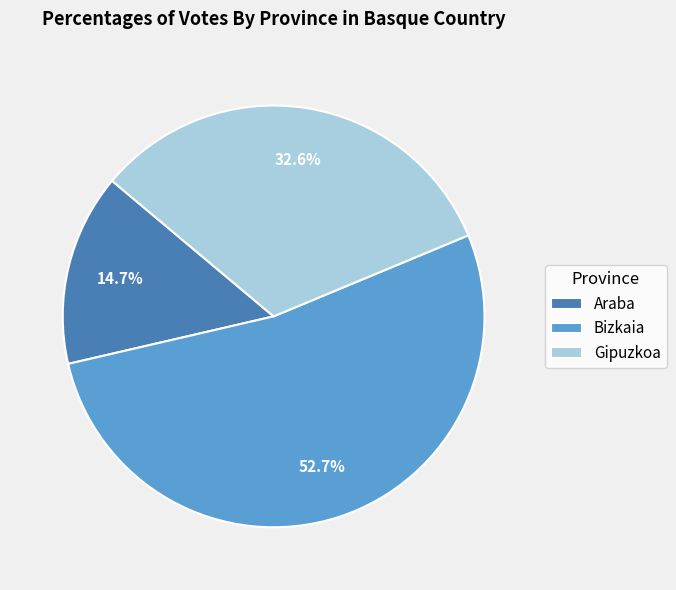

Which category has the smallest portion of the pie?

Araba